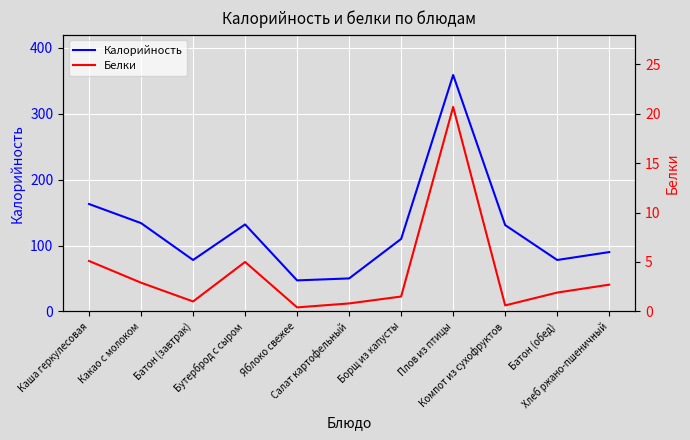

The value of Белки at Салат картофельный is 0.4. True or false?

False